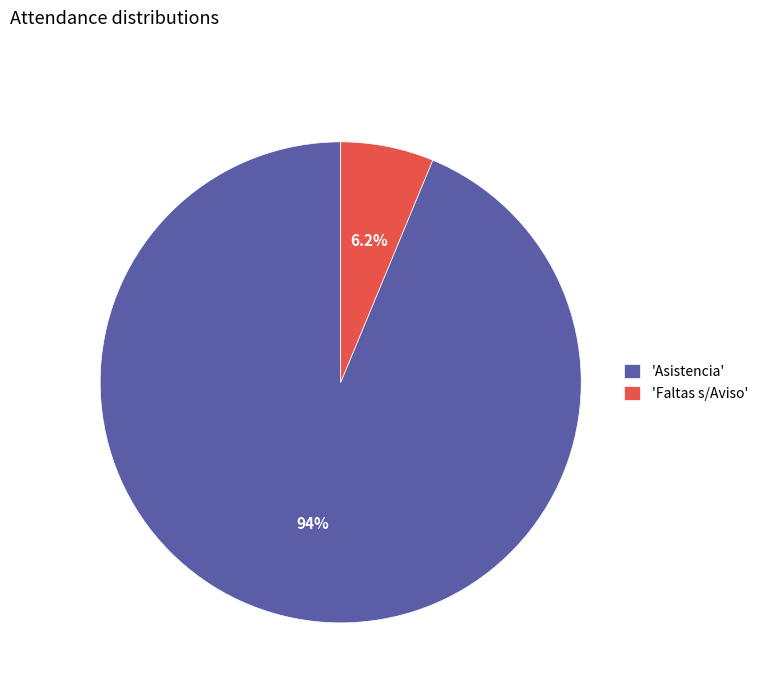

What is the smallest slice in the pie chart?

'Faltas s/Aviso'